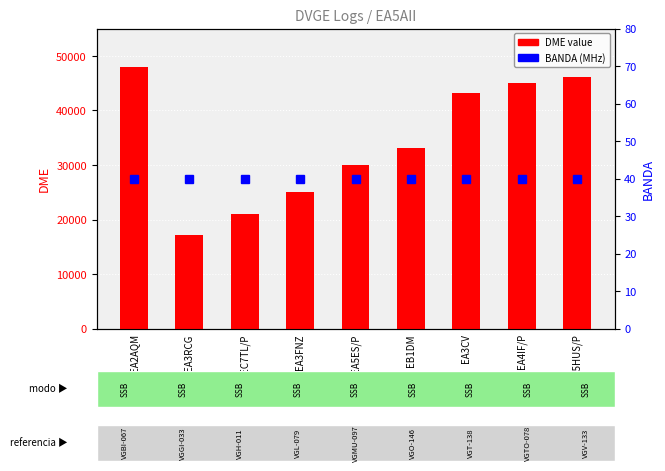

What position from the left is EA3RCG?

2